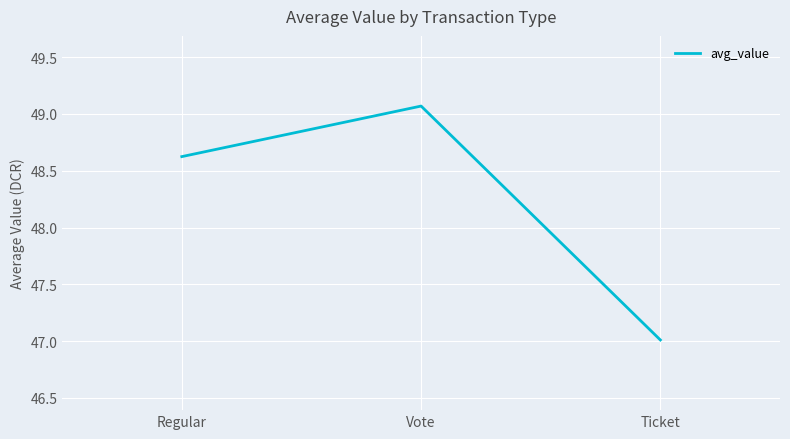

The chart shows a value of 47.0 at Ticket. True or false?

True